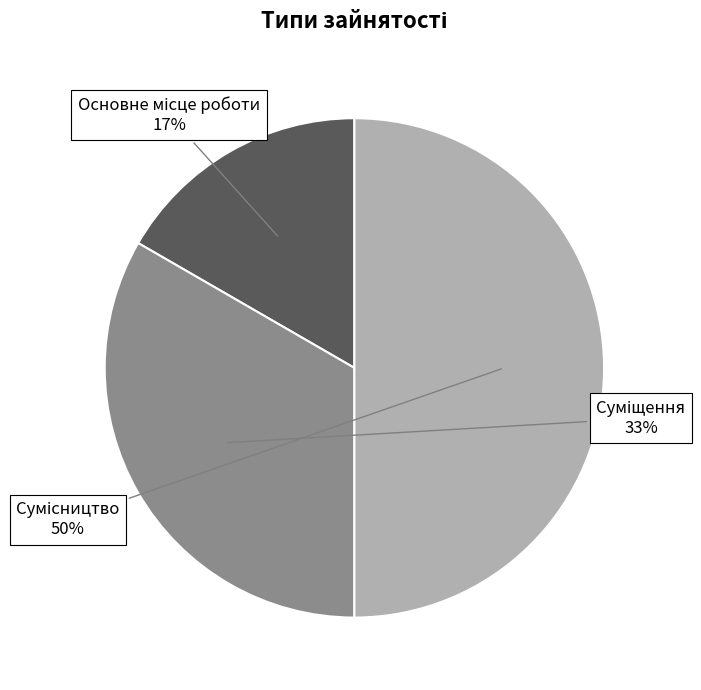

To the nearest percent, what is the average slice percentage?

33%